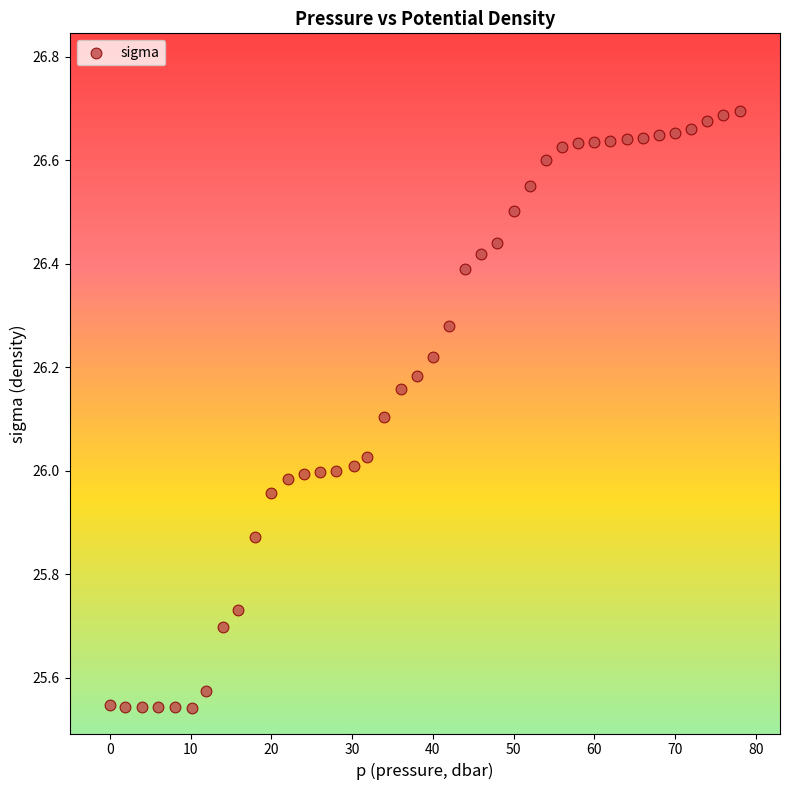

What is the range of X values (max minus min)?

78.0